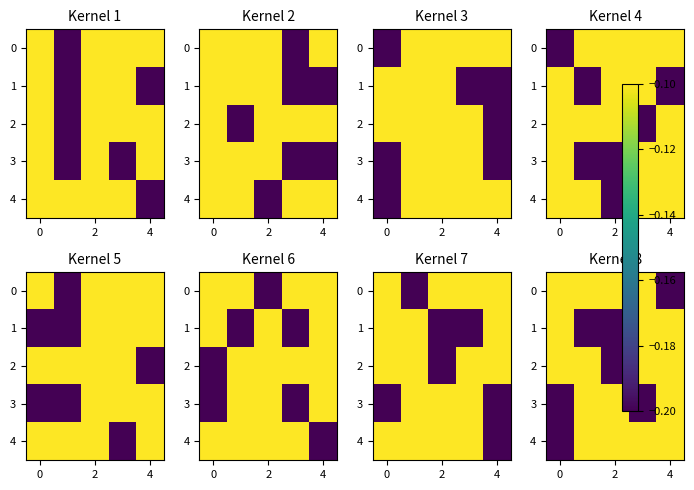

What is the spread (max minus min) of values at 0?

0.1